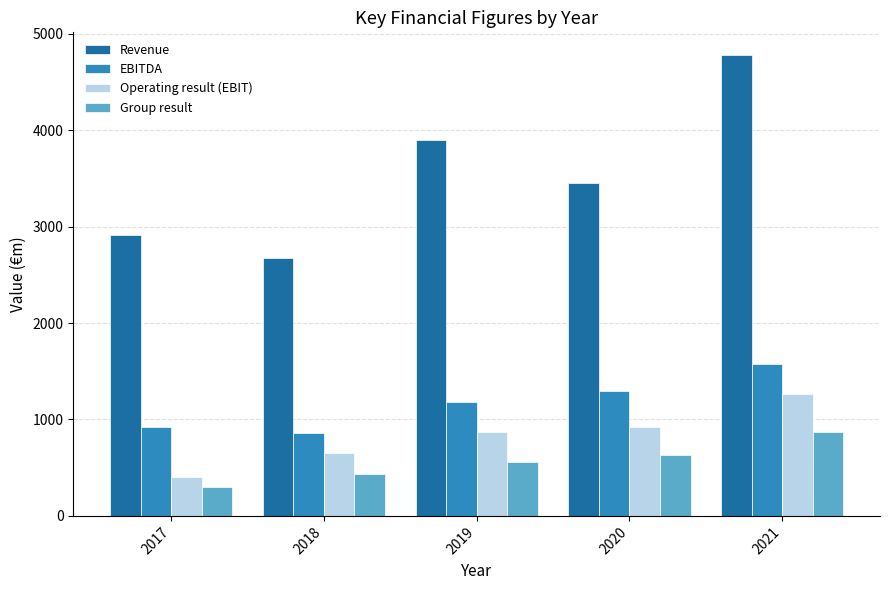

Reading left to right, extract all data points from this chart.

Revenue: 2017=2913.2	2018=2671.1	2019=3895.0	2020=3449.8	2021=4776.6
EBITDA: 2017=922.3	2018=864.2	2019=1183.5	2020=1292.8	2021=1579.0
Operating result (EBIT): 2017=400.1	2018=655.1	2019=865.9	2020=921.9	2021=1266.8
Group result: 2017=301.4	2018=433.2	2019=554.8	2020=631.4	2021=873.6